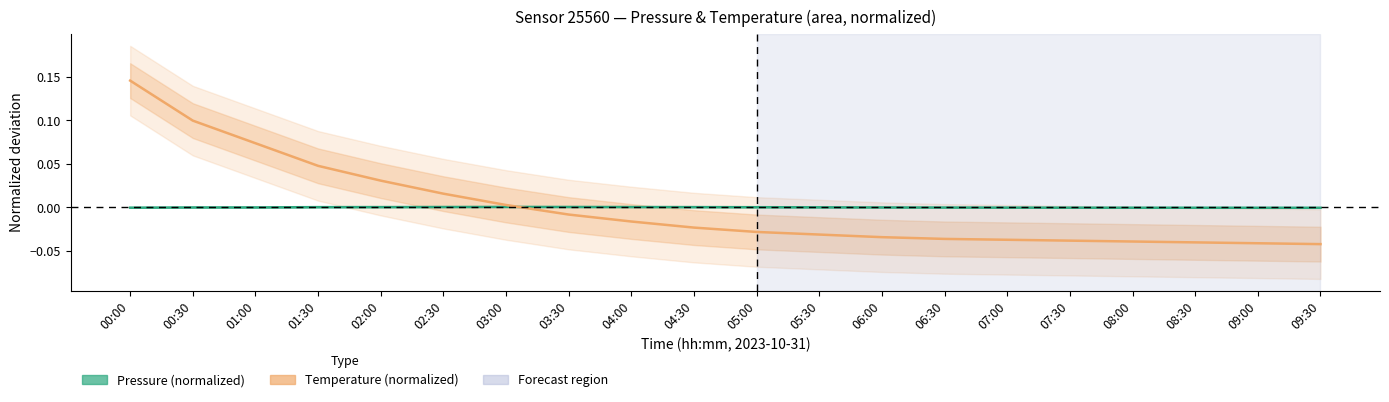

At 09:30, list the series in order from largest to smallest.

Pressure (normalized), Temperature (normalized)